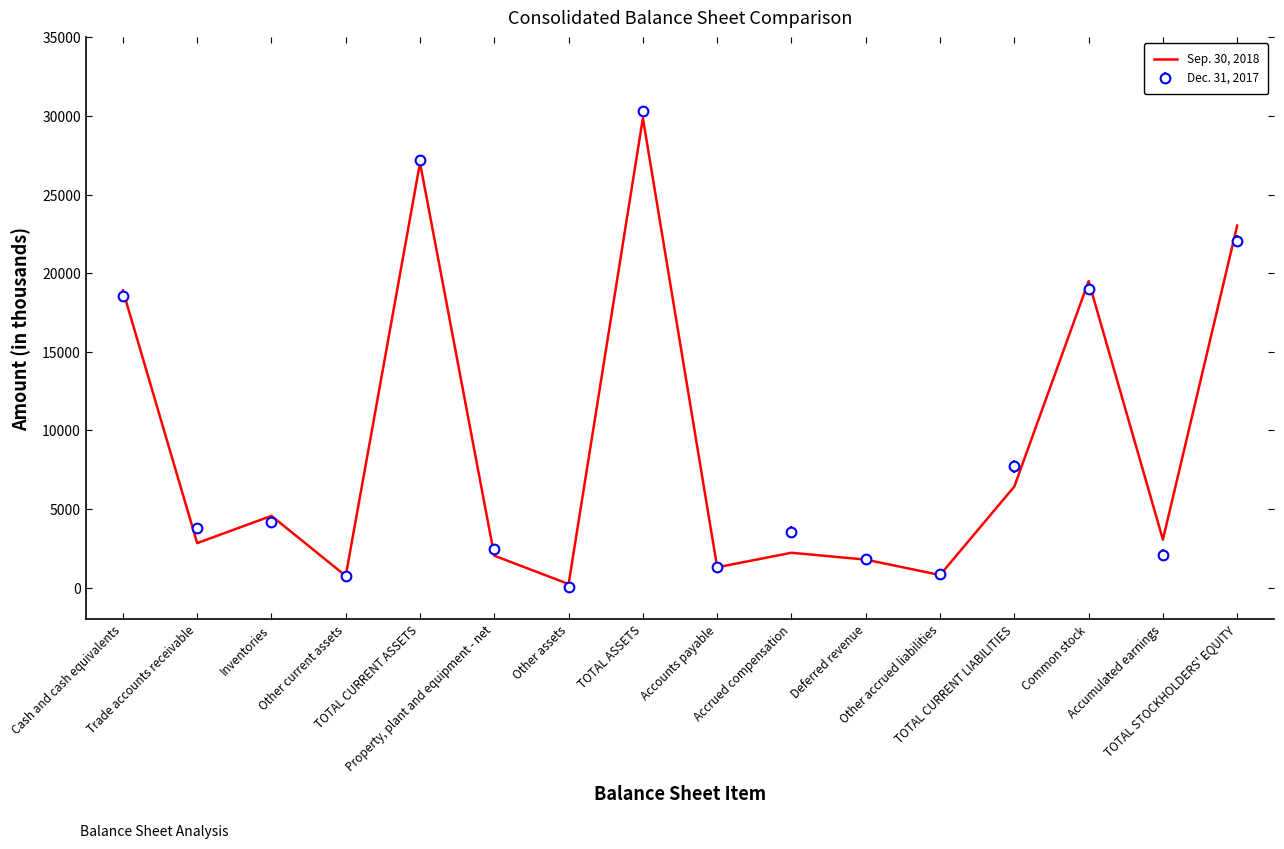

List the series in order of their overall mean, highest first.

Dec. 31, 2017, Sep. 30, 2018